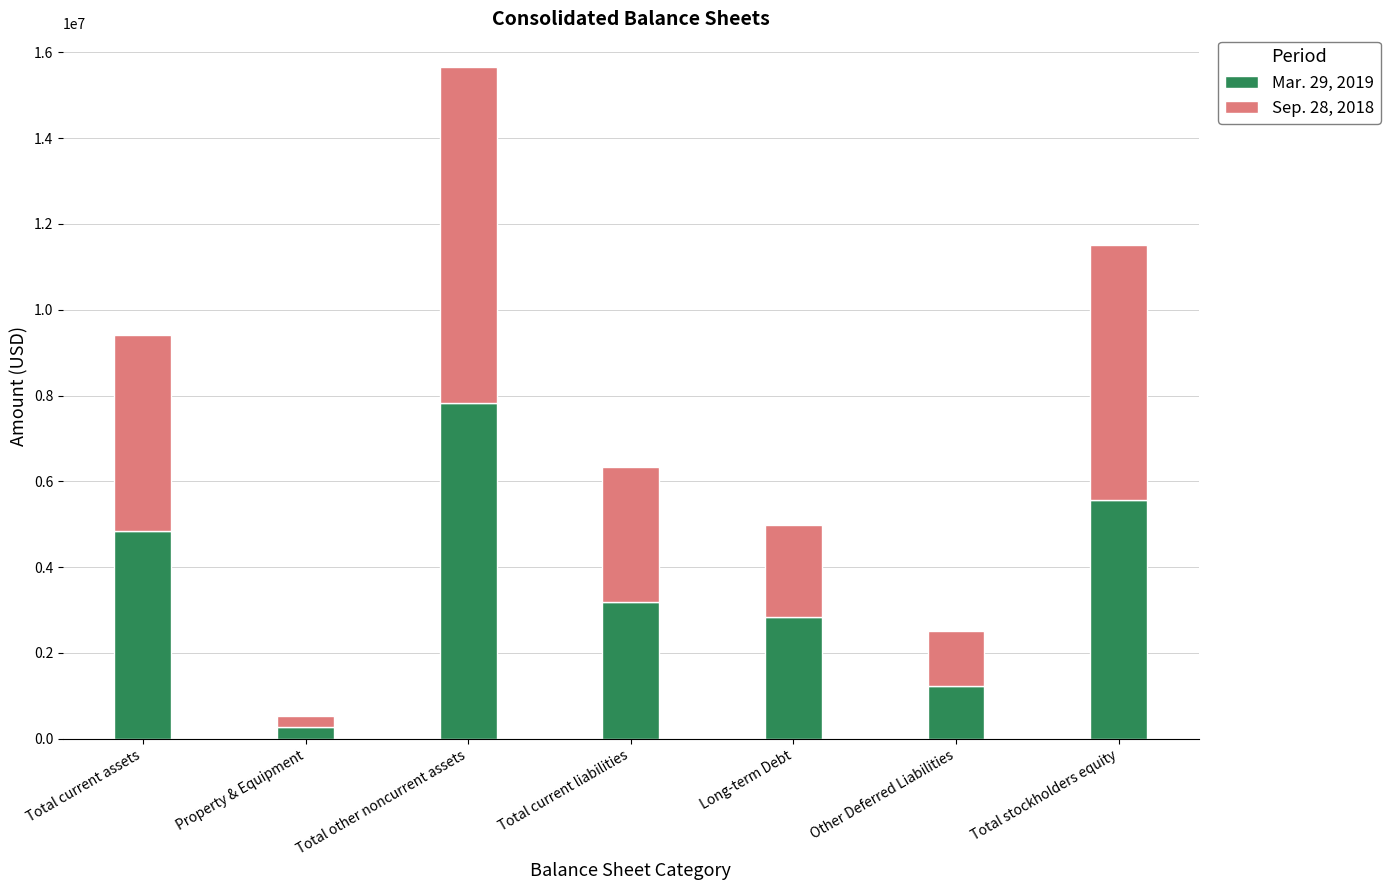

At which label does Mar. 29, 2019 reach its peak?

Total other noncurrent assets